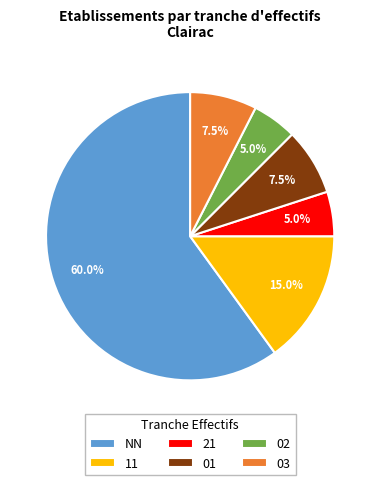

What is the largest slice in the pie chart?

NN